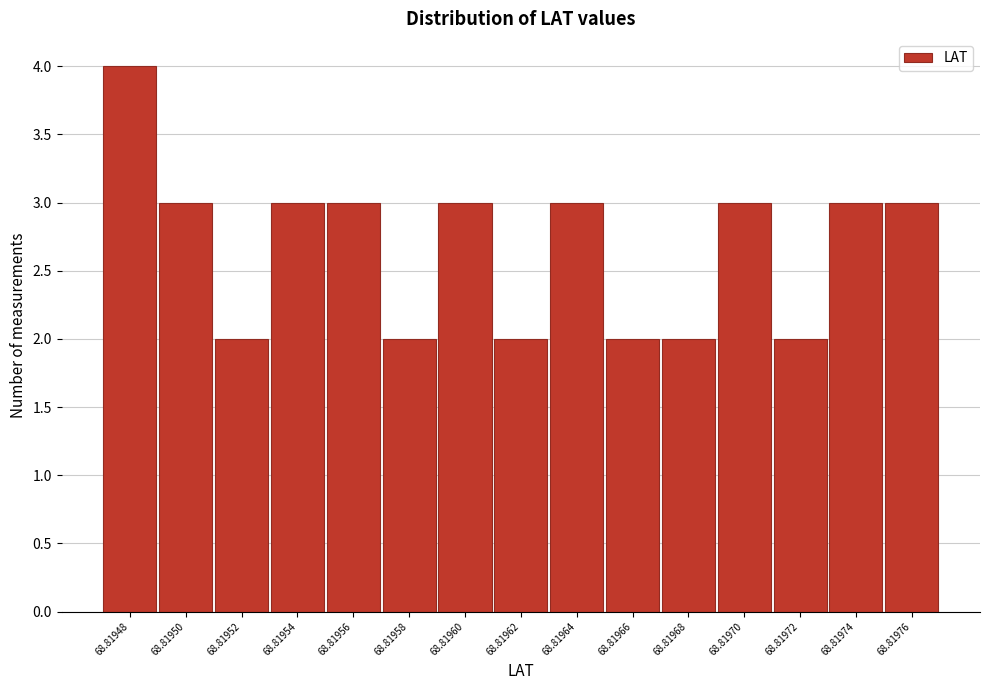

Reading right to left, list all the values displayed in this chart.

68.81976=3	68.81974=3	68.81972=2	68.81970=3	68.81968=2	68.81966=2	68.81964=3	68.81962=2	68.81960=3	68.81958=2	68.81956=3	68.81954=3	68.81952=2	68.81950=3	68.81948=4